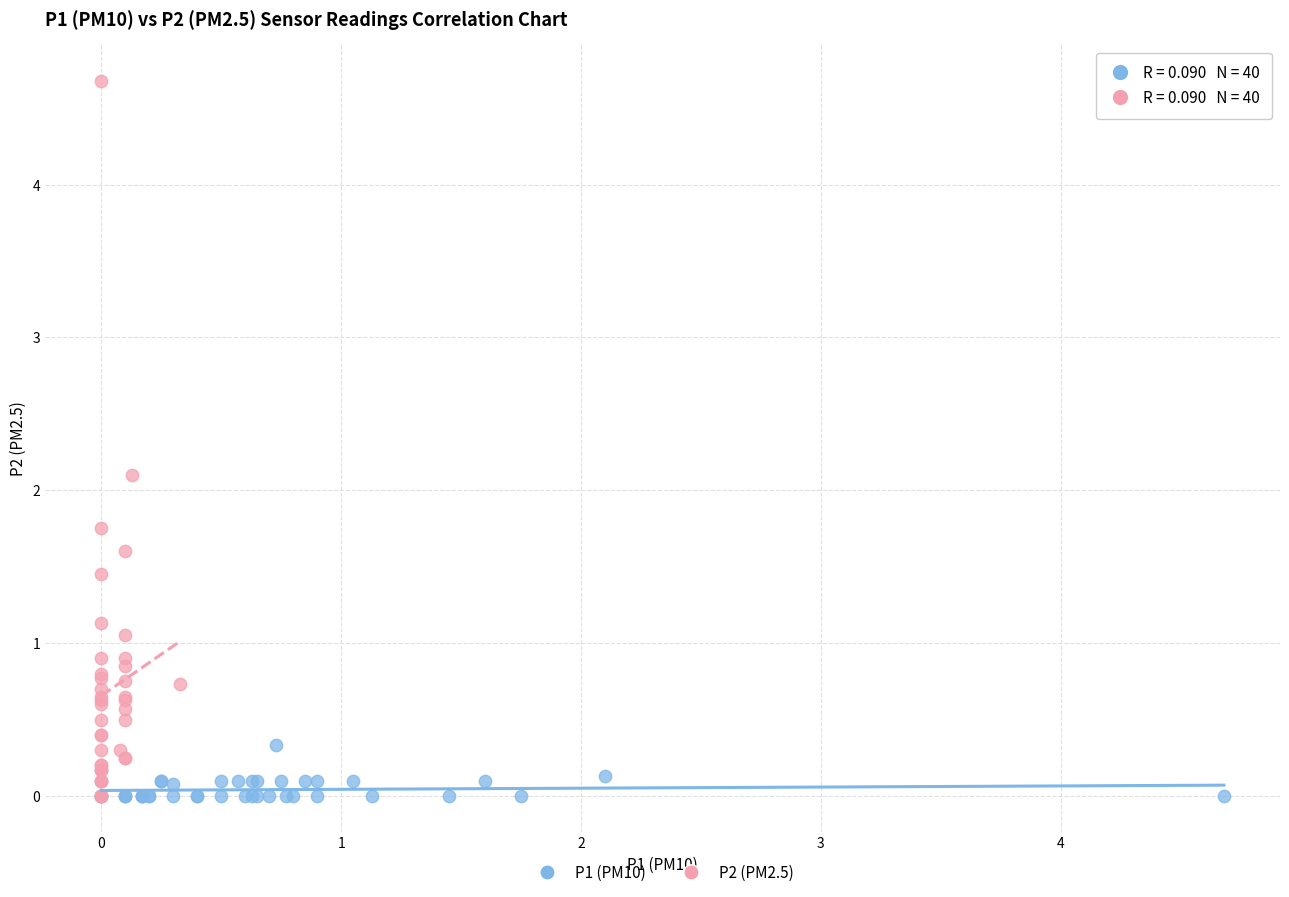

Which series has the largest Y range (max minus min)?

P2 (PM2.5)